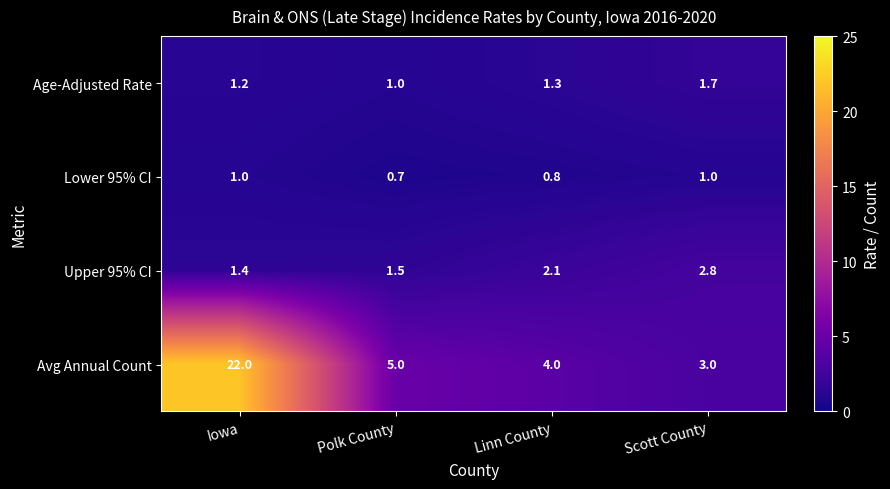

Which series changed the most between Iowa and Polk County?

Avg Annual Count